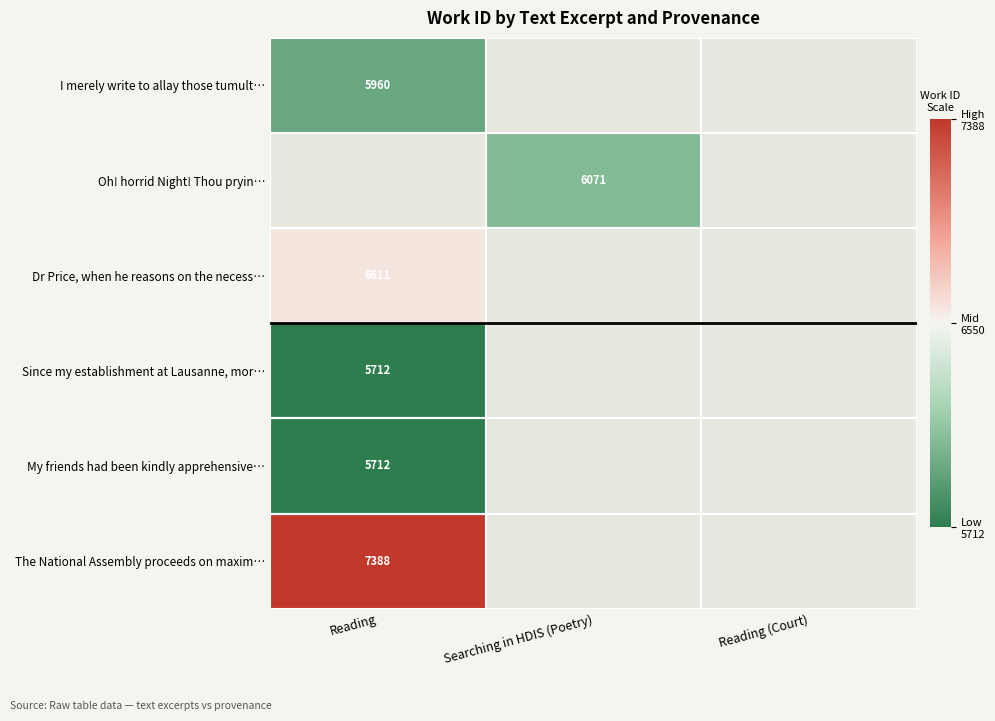

Which label corresponds to the largest value in the chart?

Reading